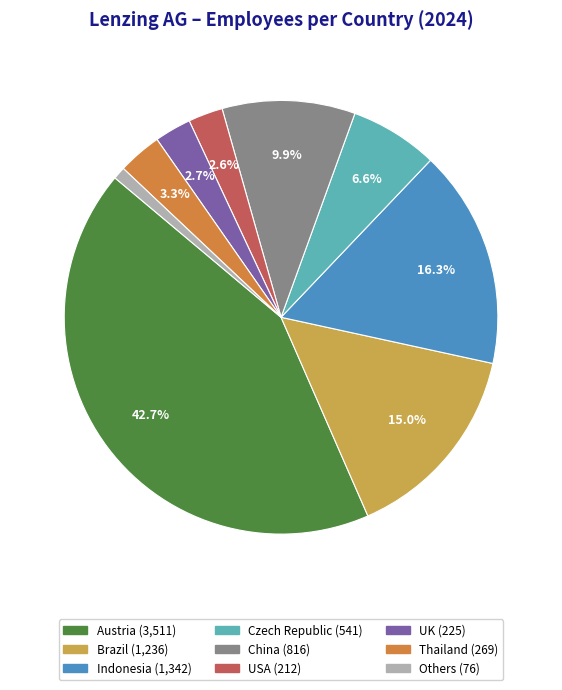

Which has a higher value, UK or Others?

UK